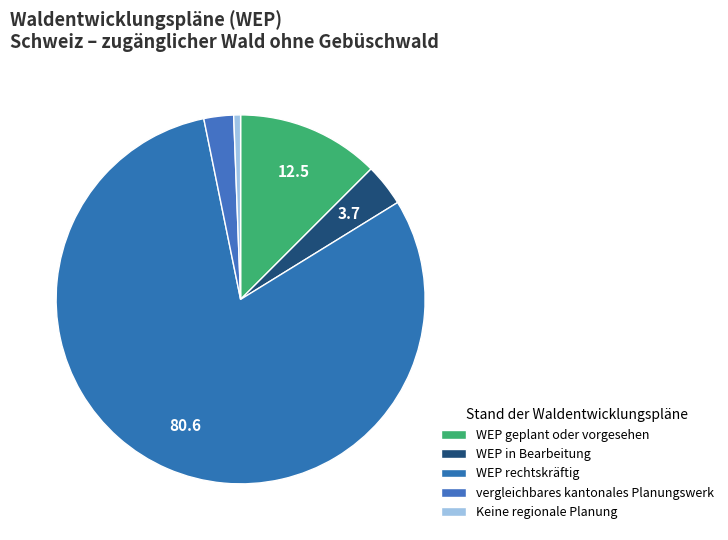

How many segments does this pie chart have?

5